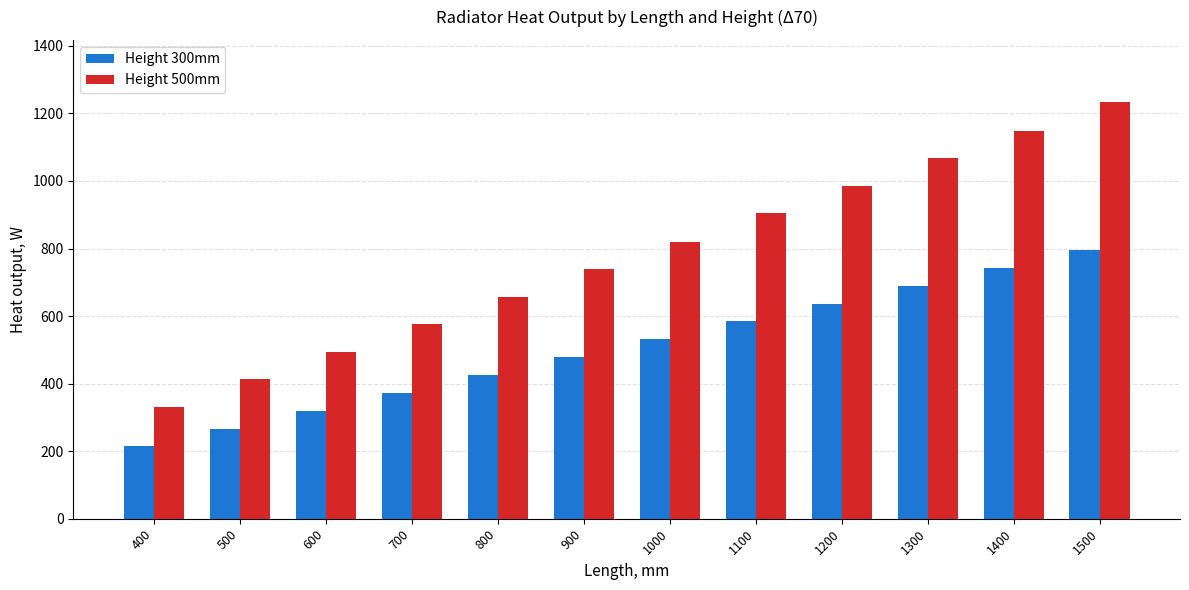

How many groups of bars are there?

12